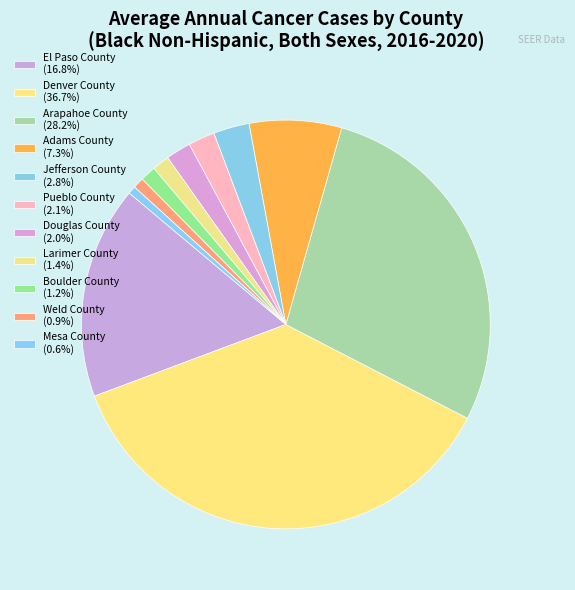

What is the smallest slice in the pie chart?

Mesa County